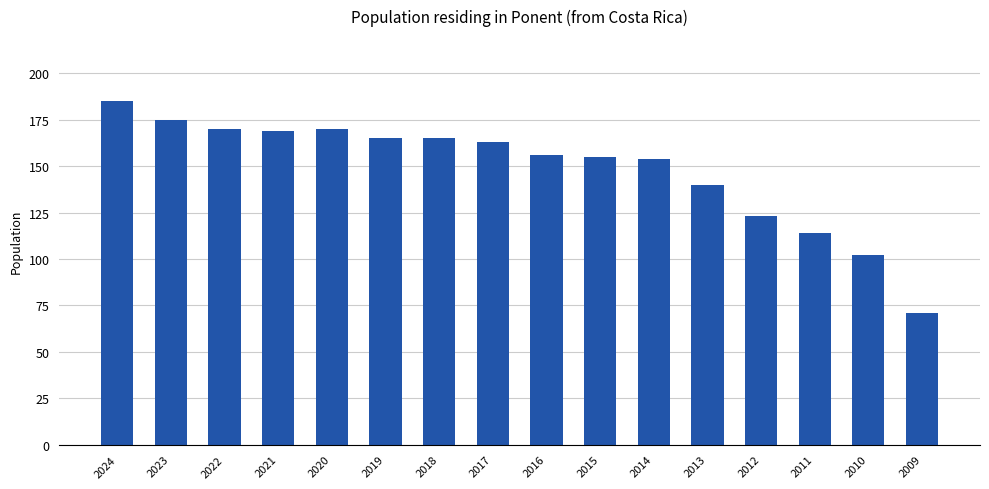

Approximately how many times larger is the value at 2015 compared to 2009?

2.2